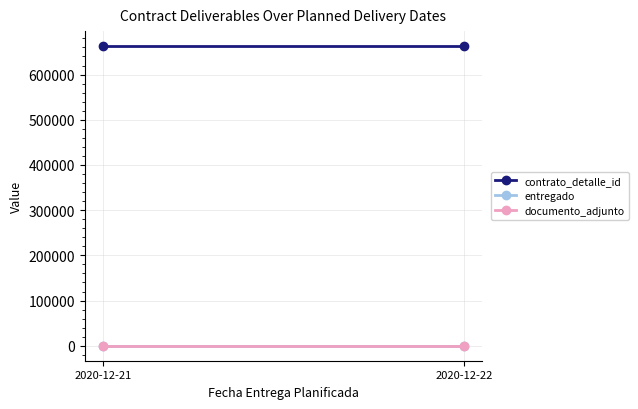

What is the sum of the documento_adjunto values at 2020-12-21 and 2020-12-22?

2